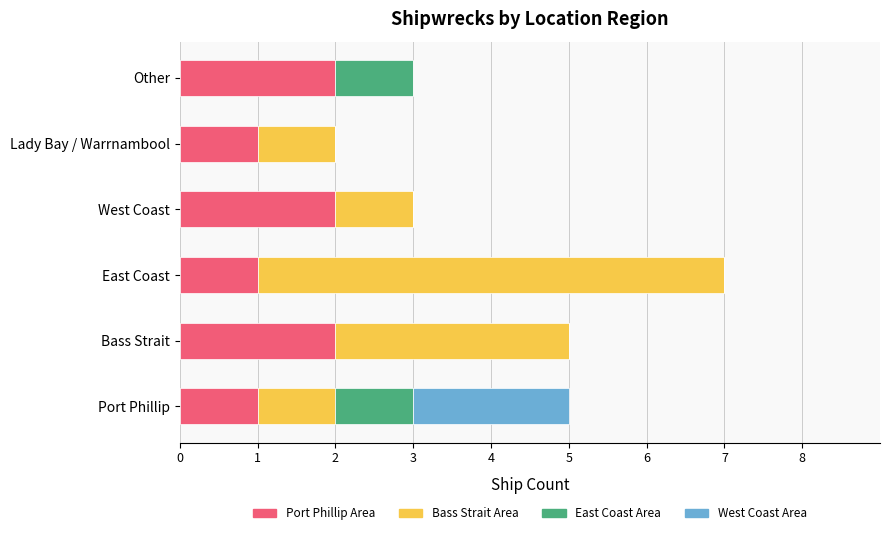

At which category is the sum across all series the highest?

East Coast